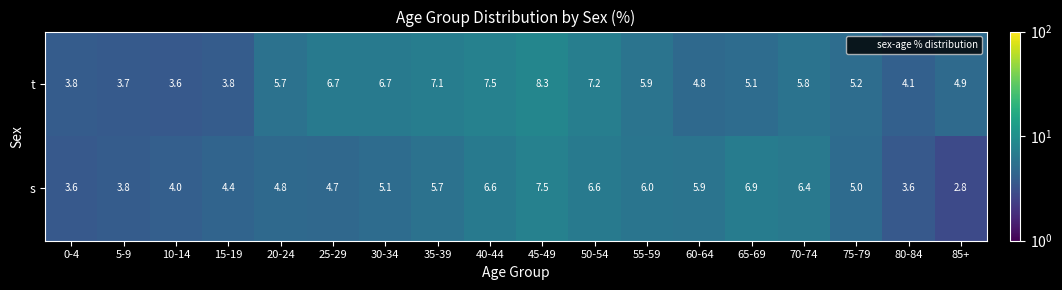

What is the difference between the highest and lowest values at 65-69?

1.8